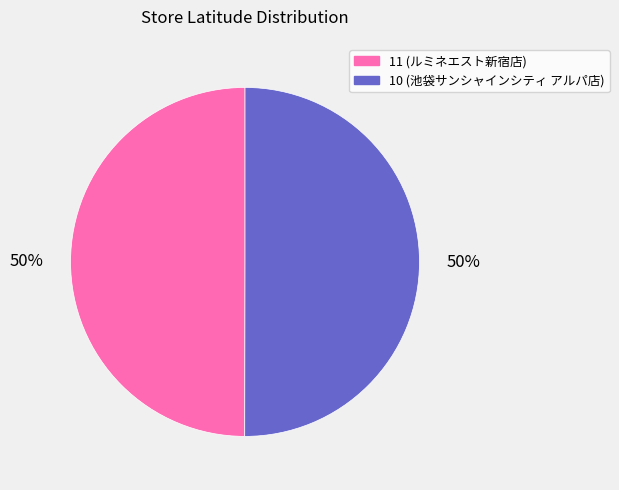

To the nearest percent, what percentage of the pie is 10?

50%